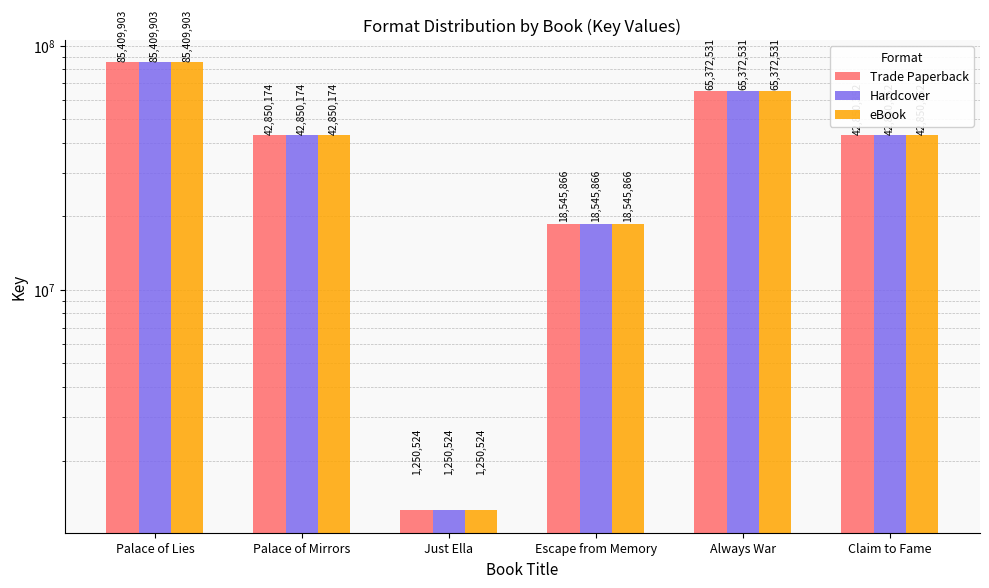

Is it true that Trade Paperback equals 65372531 at Always War?

True